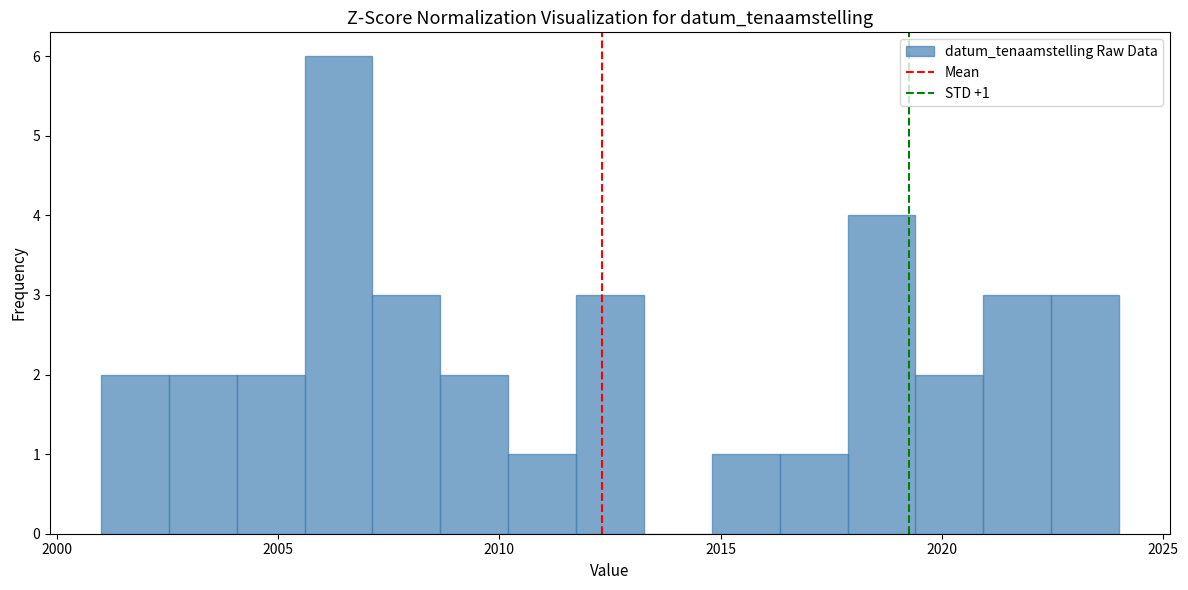

Around what value on the x-axis is the tallest bar? Give the approximate position of its centre, as read against the axis.

2006.5